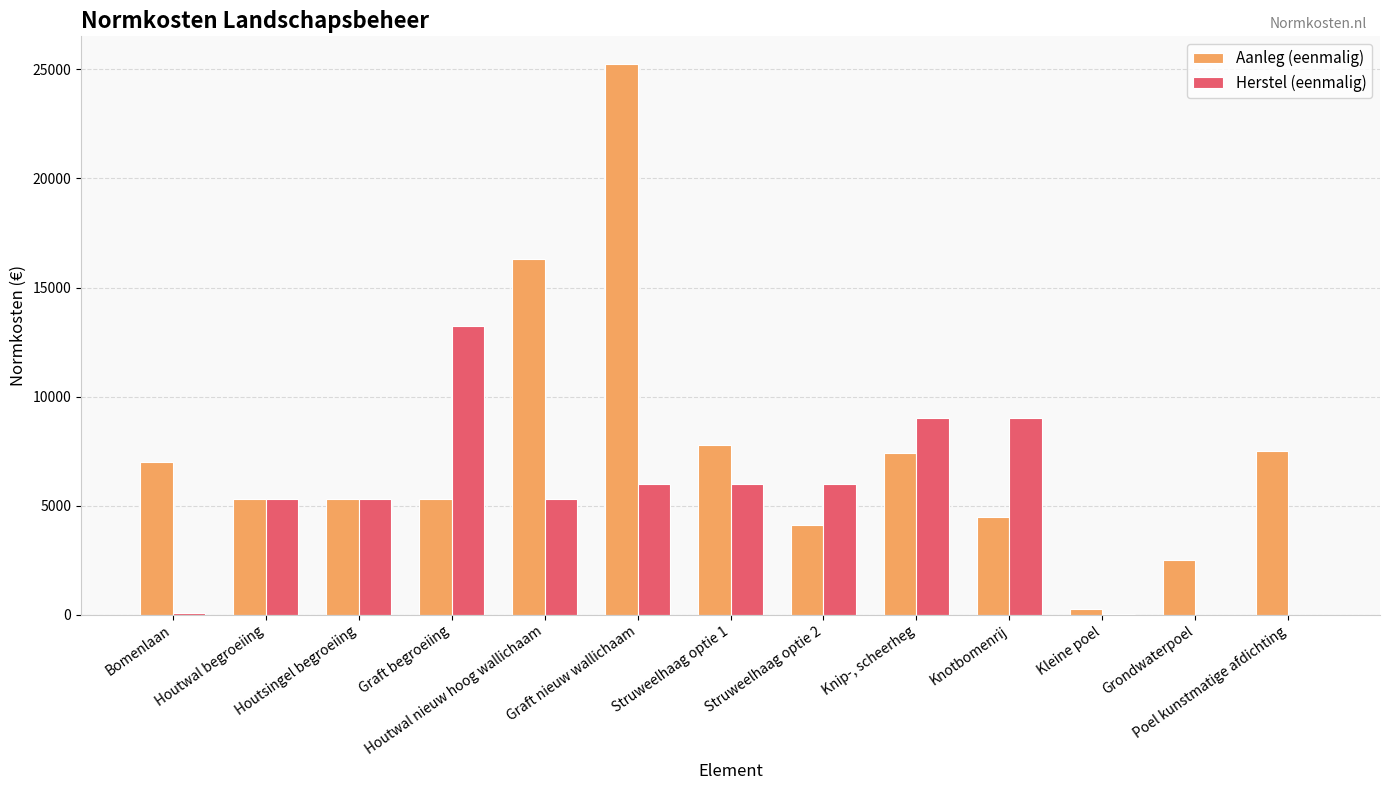

The Aanleg (eenmalig) series shows 5300.0 at Graft begroeiing. True or false?

True